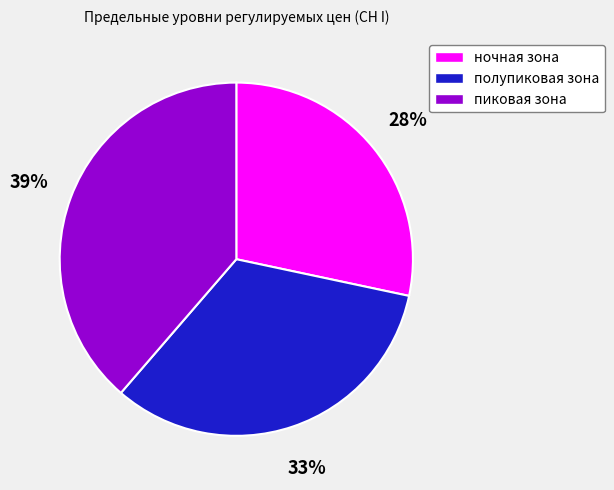

Does пиковая зона represent more than half of the total?

No